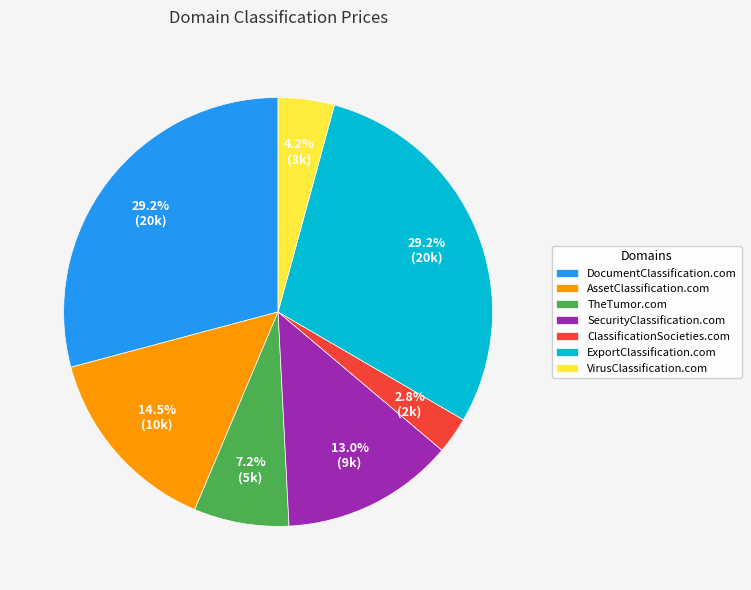

To the nearest percent, what portion does TheTumor.com represent?

7%